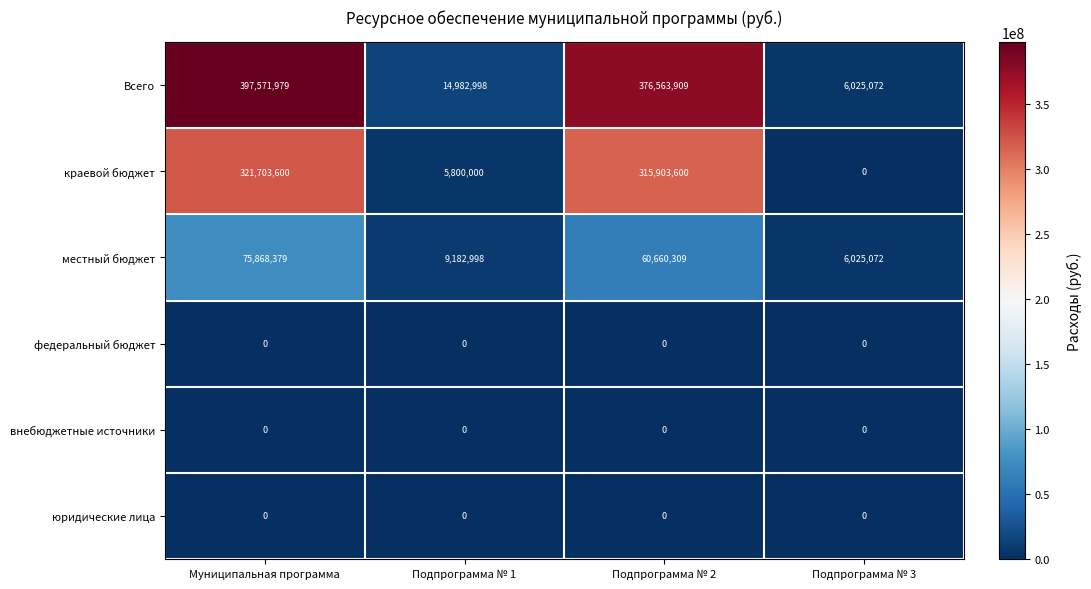

What is the difference between the краевой бюджет values at Подпрограмма № 1 and Подпрограмма № 3?

5800000